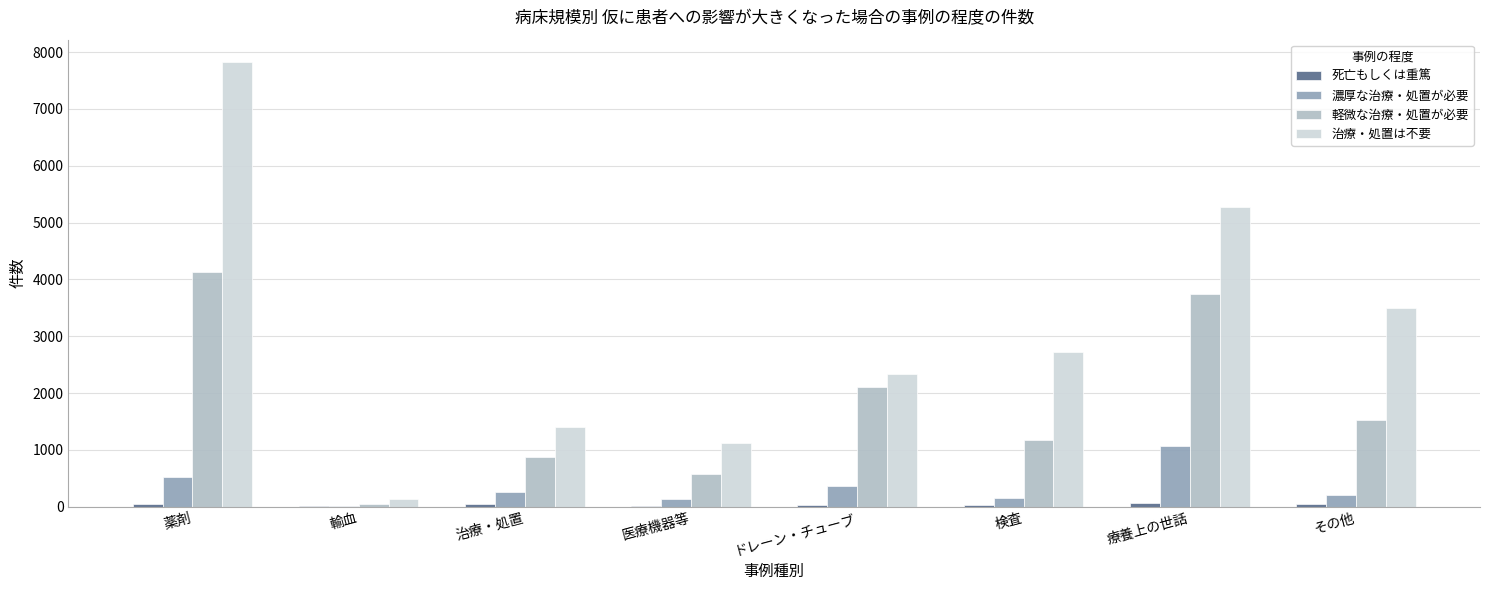

The value of 濃厚な治療・処置が必要 at 療養上の世話 is 662. True or false?

False